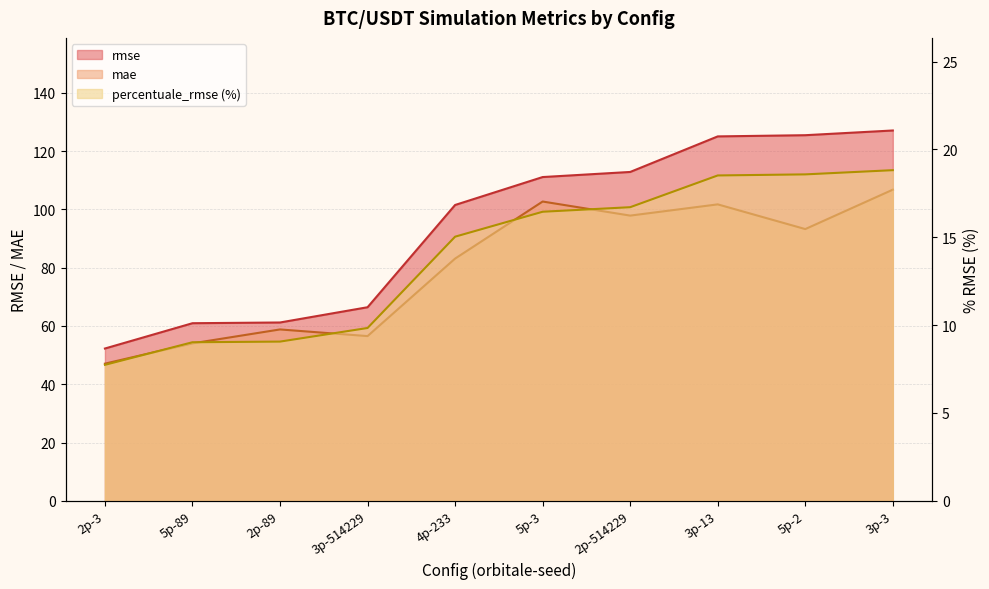

How many lines are shown in the chart?

3